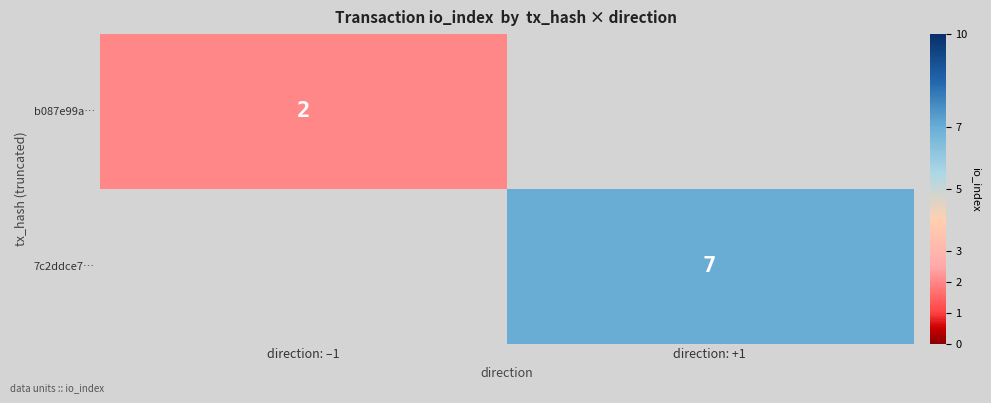

The b087e99a… series shows 2 at direction: –1. True or false?

True